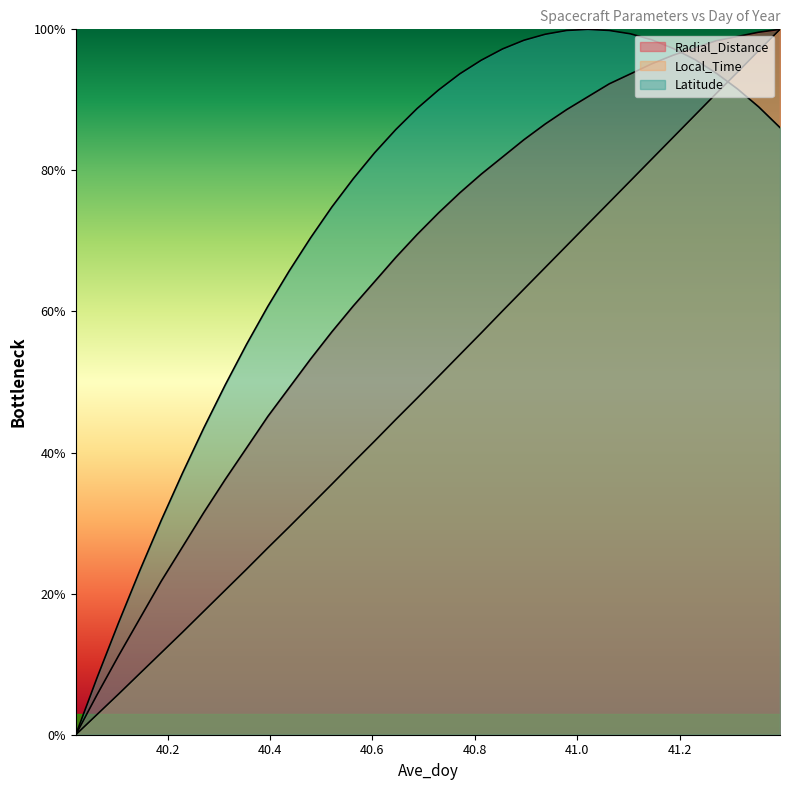

After their last crossing, which series has the higher values: Local_Time or Latitude?

Local_Time